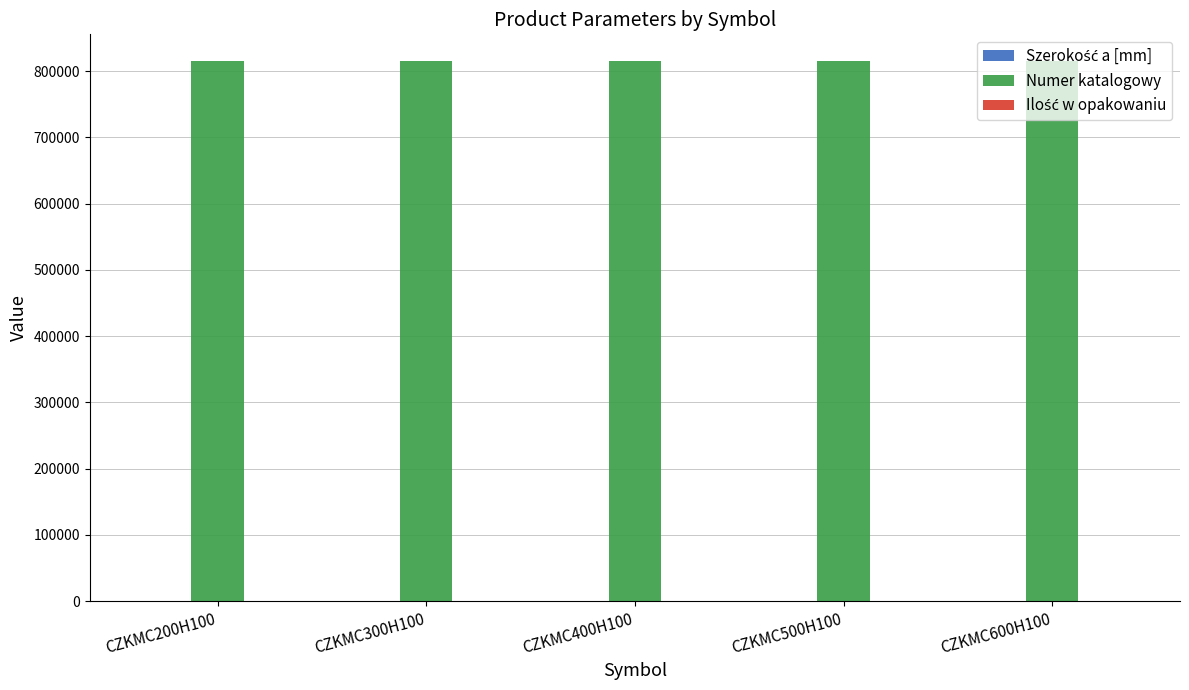

What is the sum of all Numer katalogowy values?

4073200